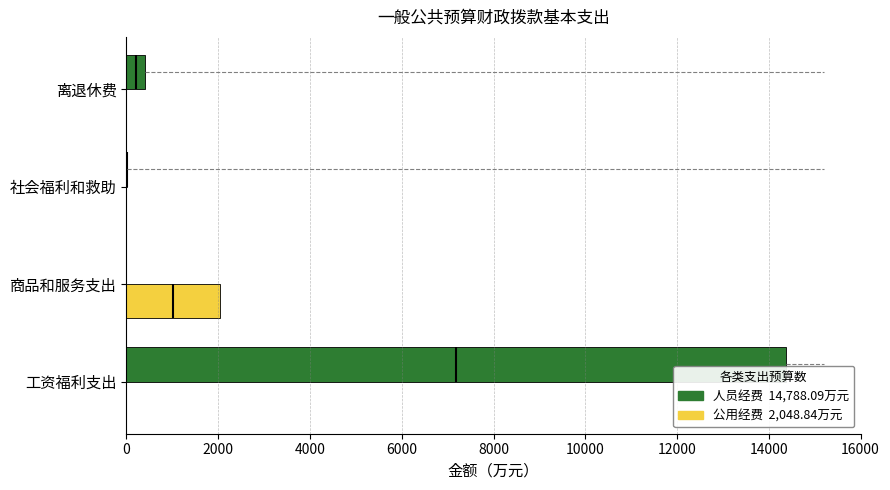

Which series has the largest total across all categories?

人员经费